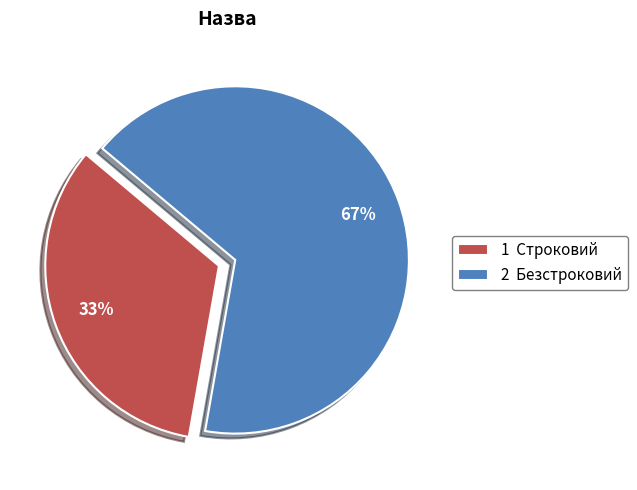

The 1 Строковий slice represents 23% of the pie. True or false?

False